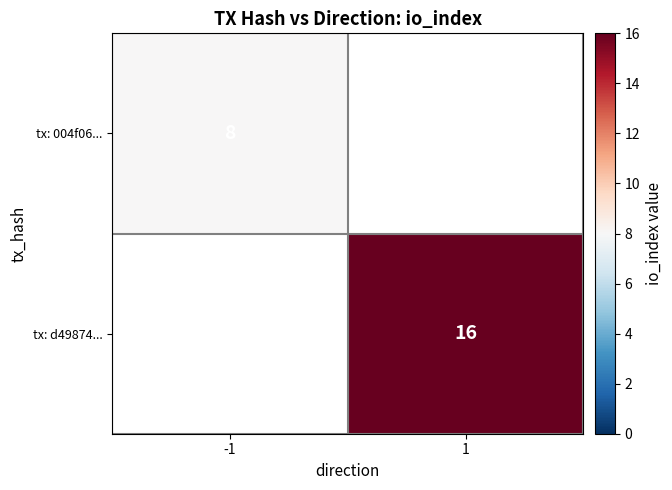

The value of tx: d49874... at 1 is 16. True or false?

True